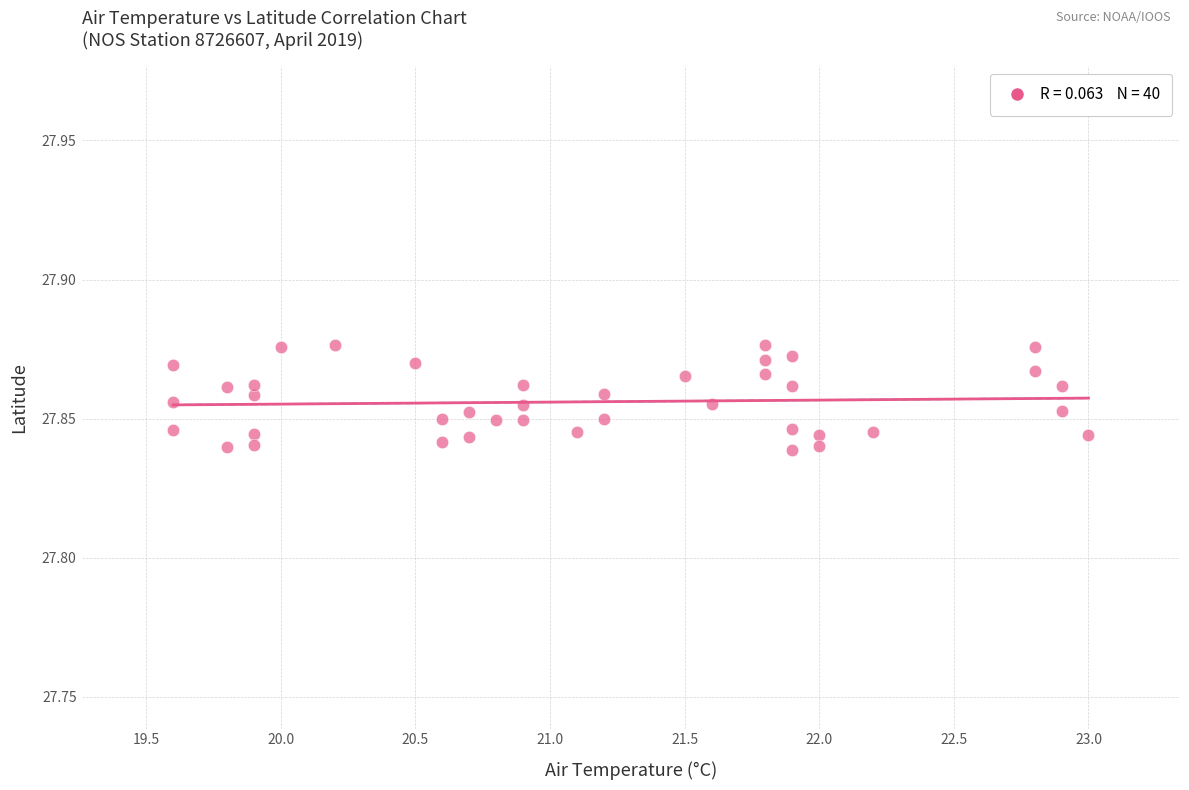

What is the range of X values (max minus min)?

3.4